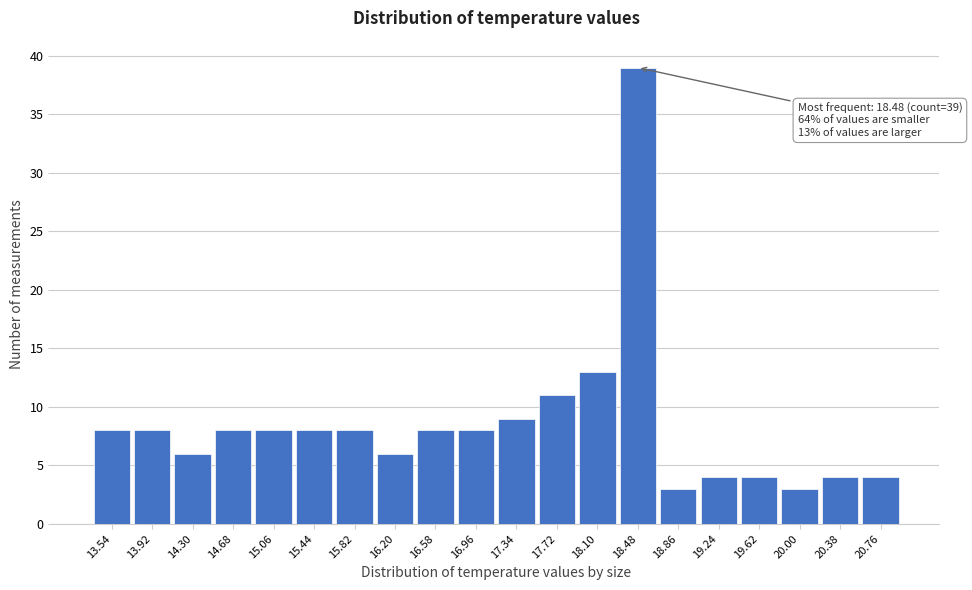

Which range on the x-axis has the tallest bar?

18.29 to 18.67